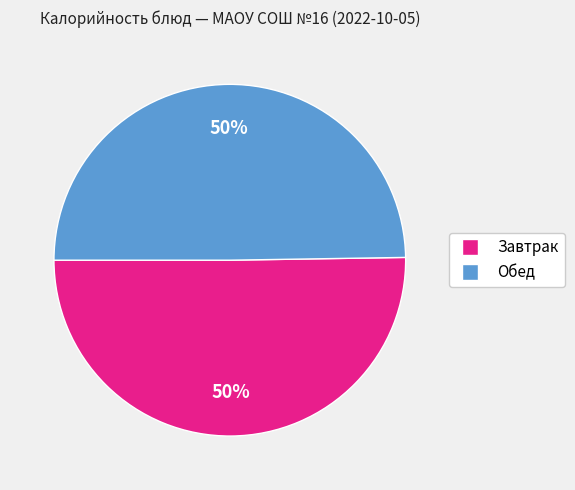

To the nearest percent, what is the average slice percentage?

50%